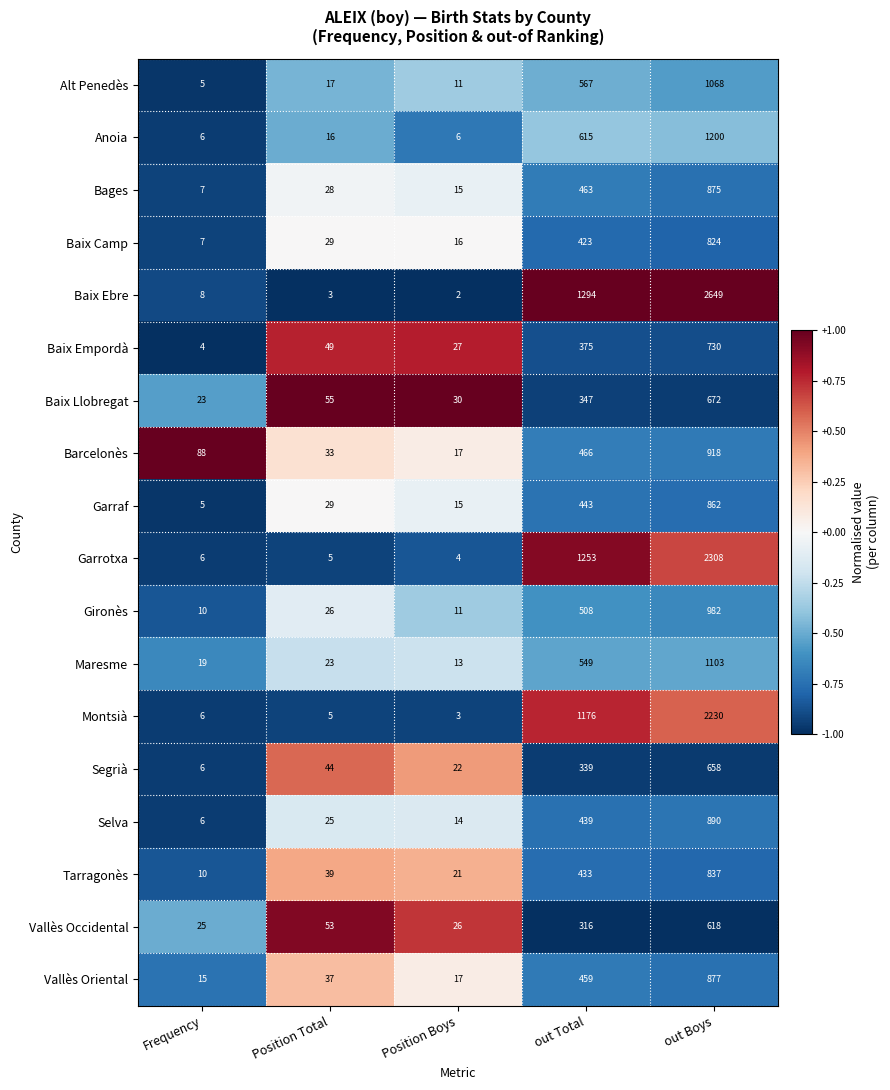

What is the total value across all series at out Boys?

20301